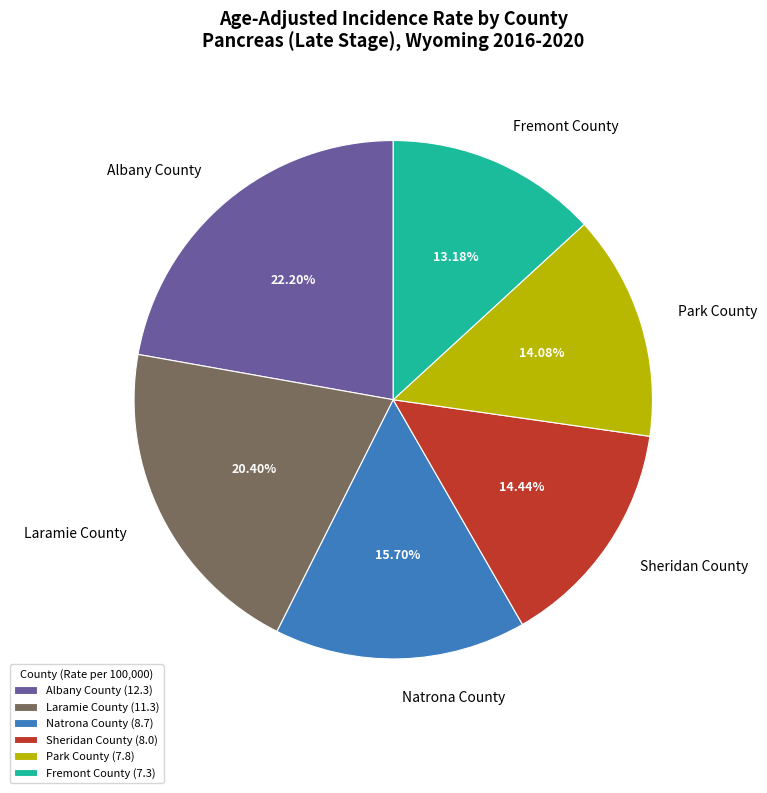

How many segments does this pie chart have?

6